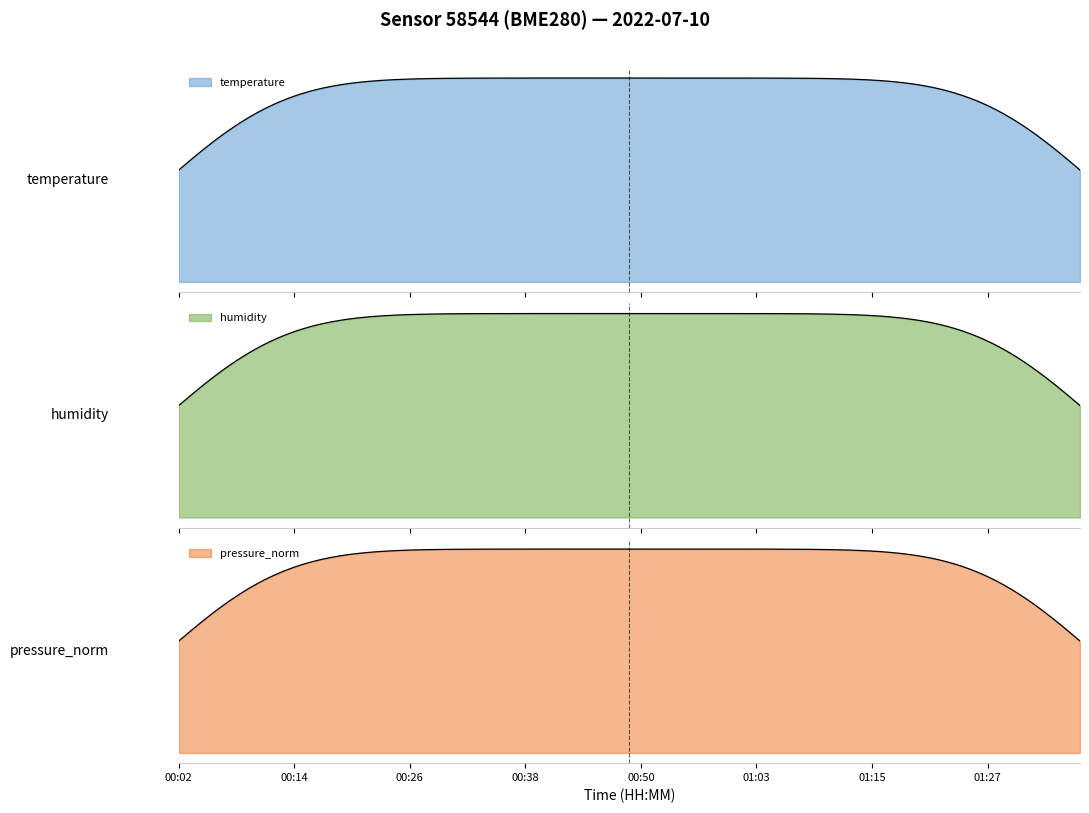

What is the maximum value shown in the chart?

102658.7